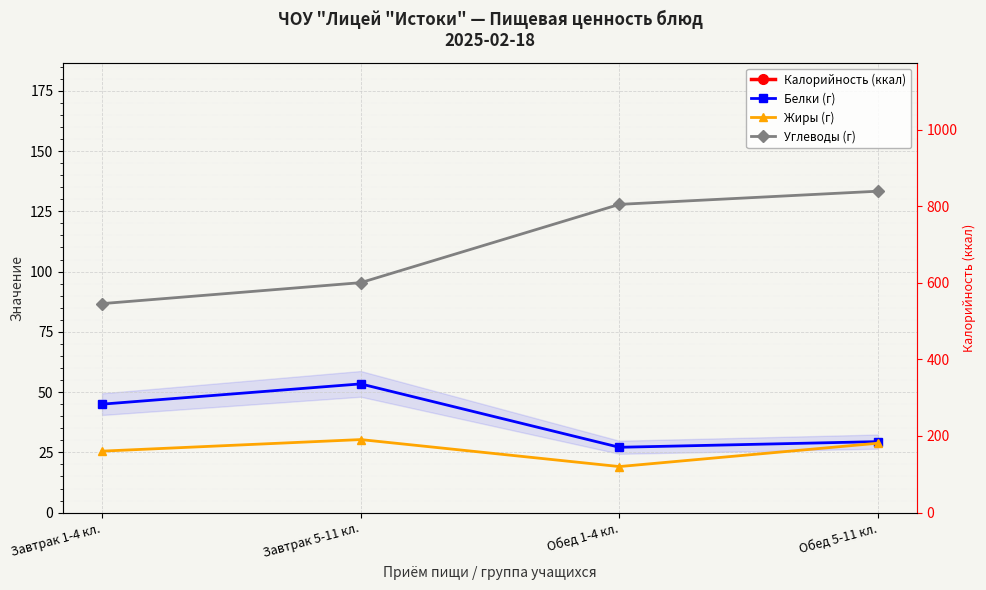

The value of Белки (г) at Завтрак 1-4 кл. is 72.4. True or false?

False